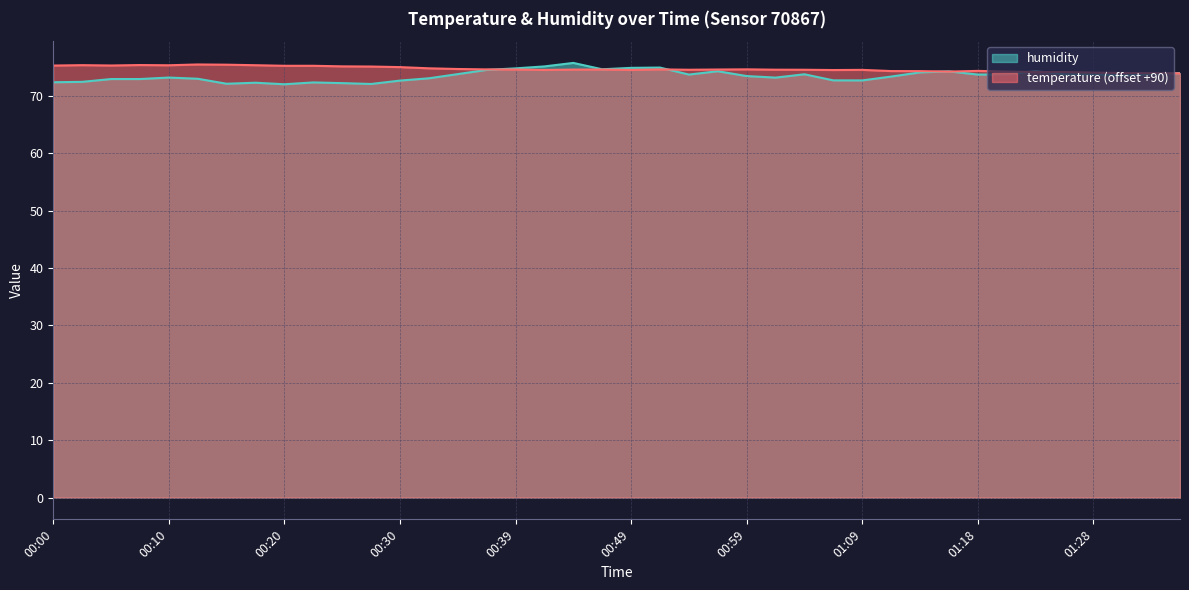

Which series changed the most between 00:52 and 01:36?

humidity